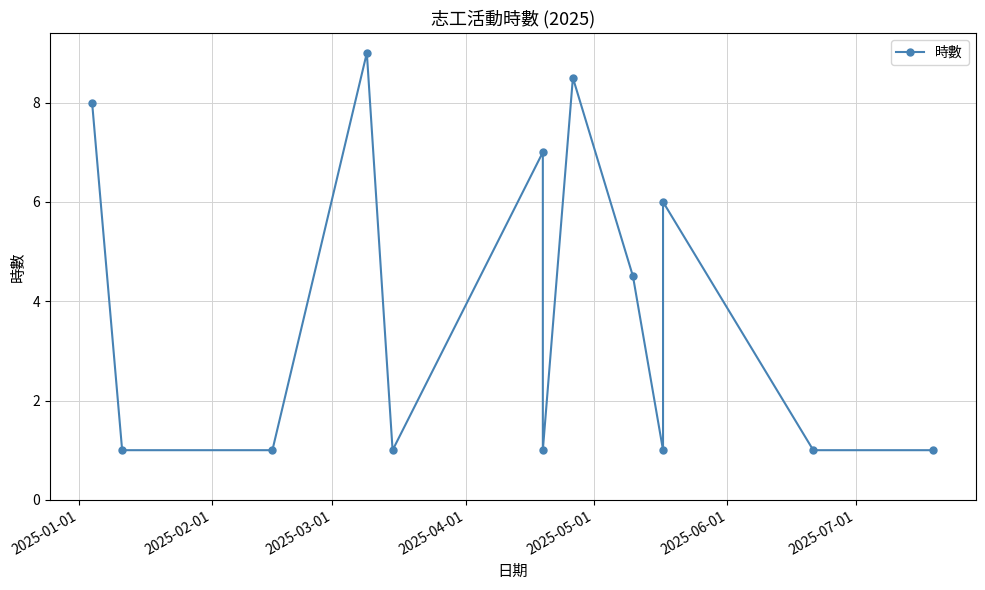

Is it true that the value at 2025-05-01 is 0.5?

False